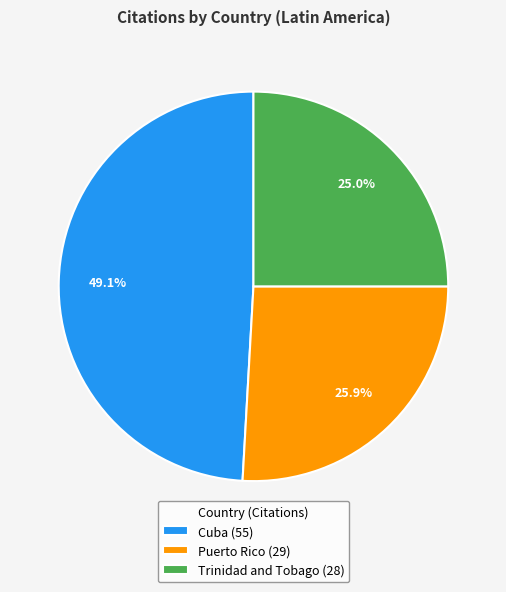

Is it true that Trinidad and Tobago is 25% of the pie?

True